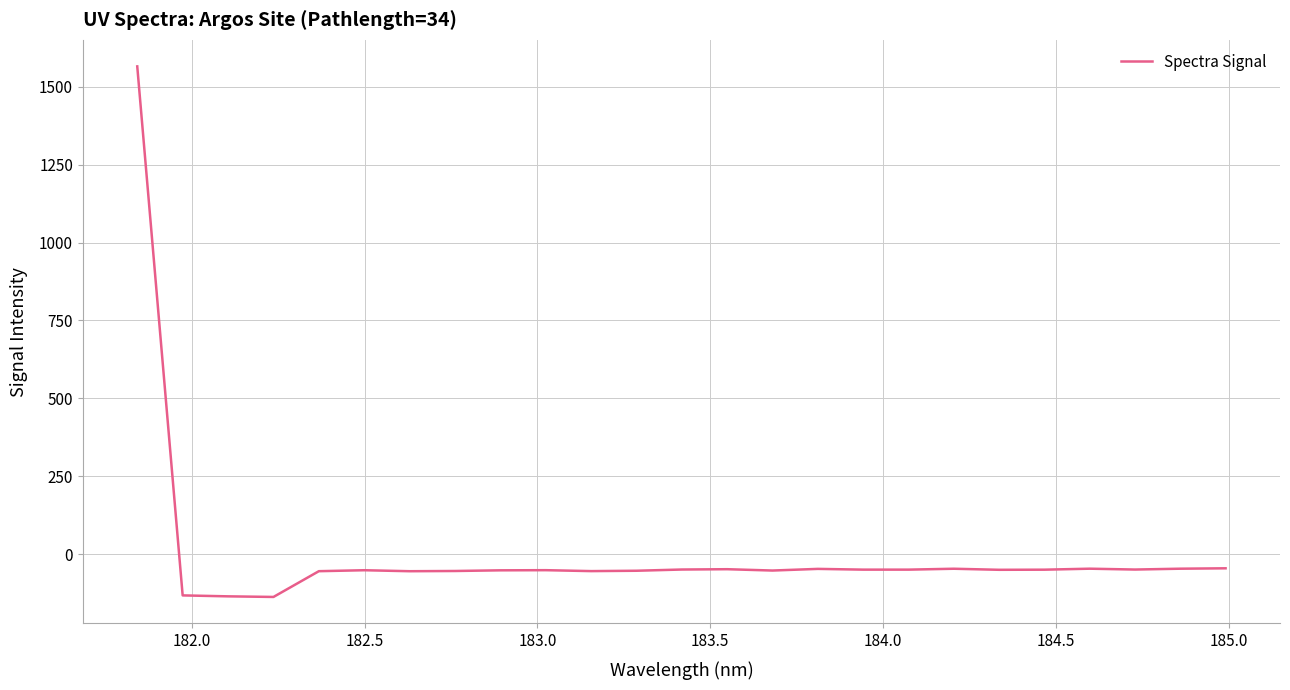

True or false: there are more than 2 points higher than both neighbors.

True